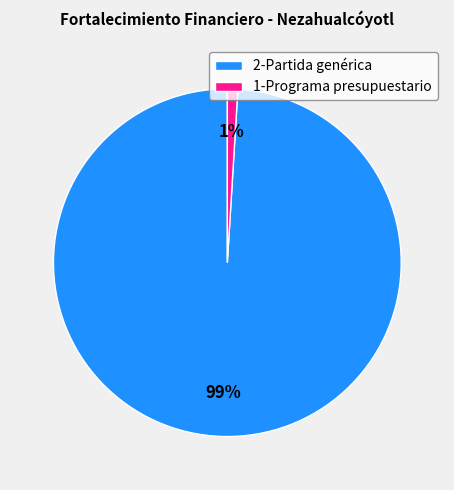

To the nearest percent, what portion does 1-Programa presupuestario represent?

1%